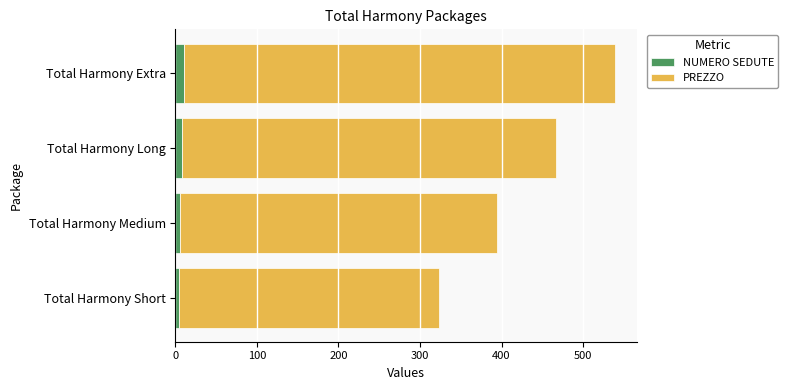

How many series are shown in this chart?

2